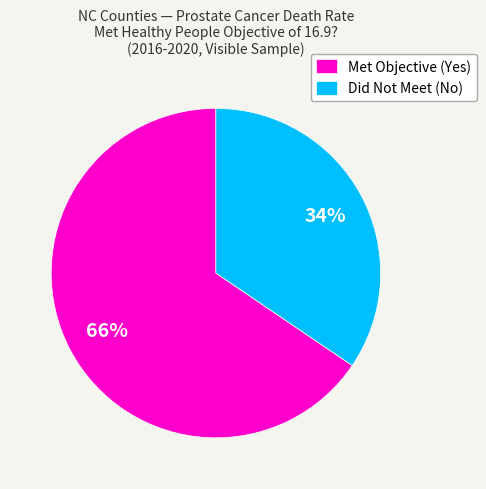

Do Met Objective (Yes) and Did Not Meet (No) together represent more than half of the pie?

Yes